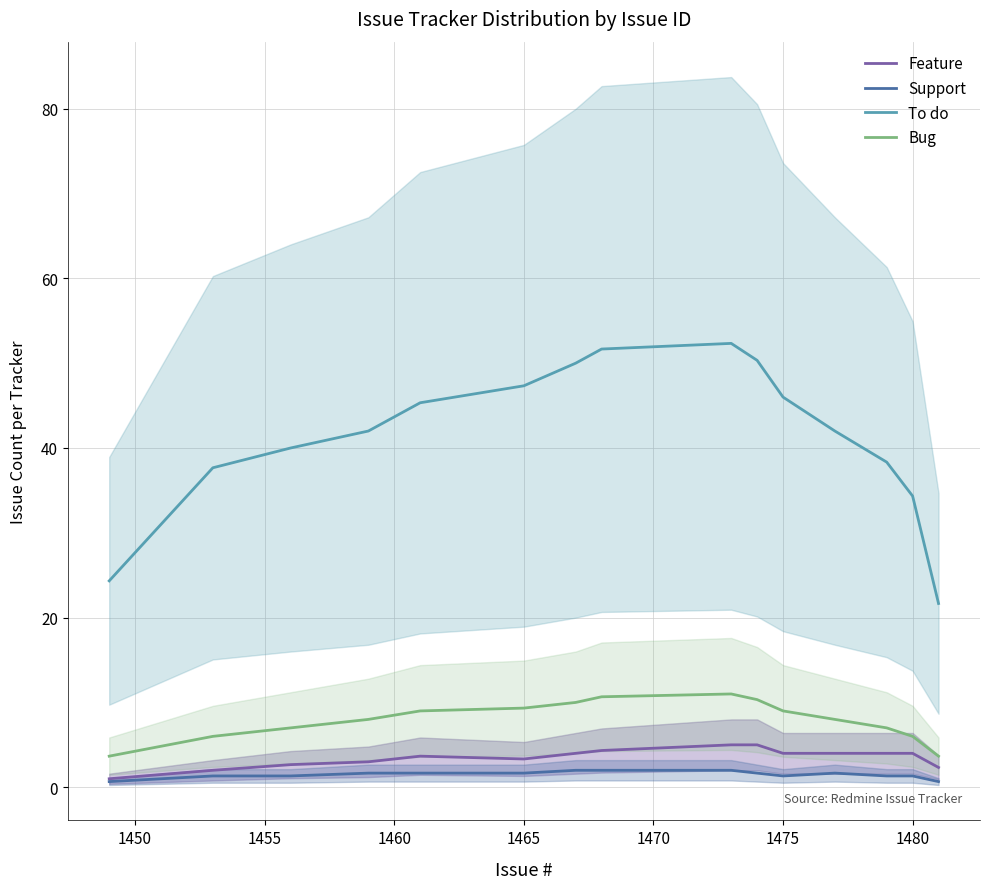

True or false: To do and Feature cross at least once.

False